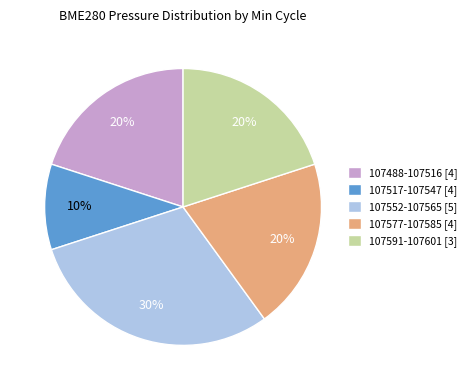

Which category has the smallest portion of the pie?

107517-107547 [4]